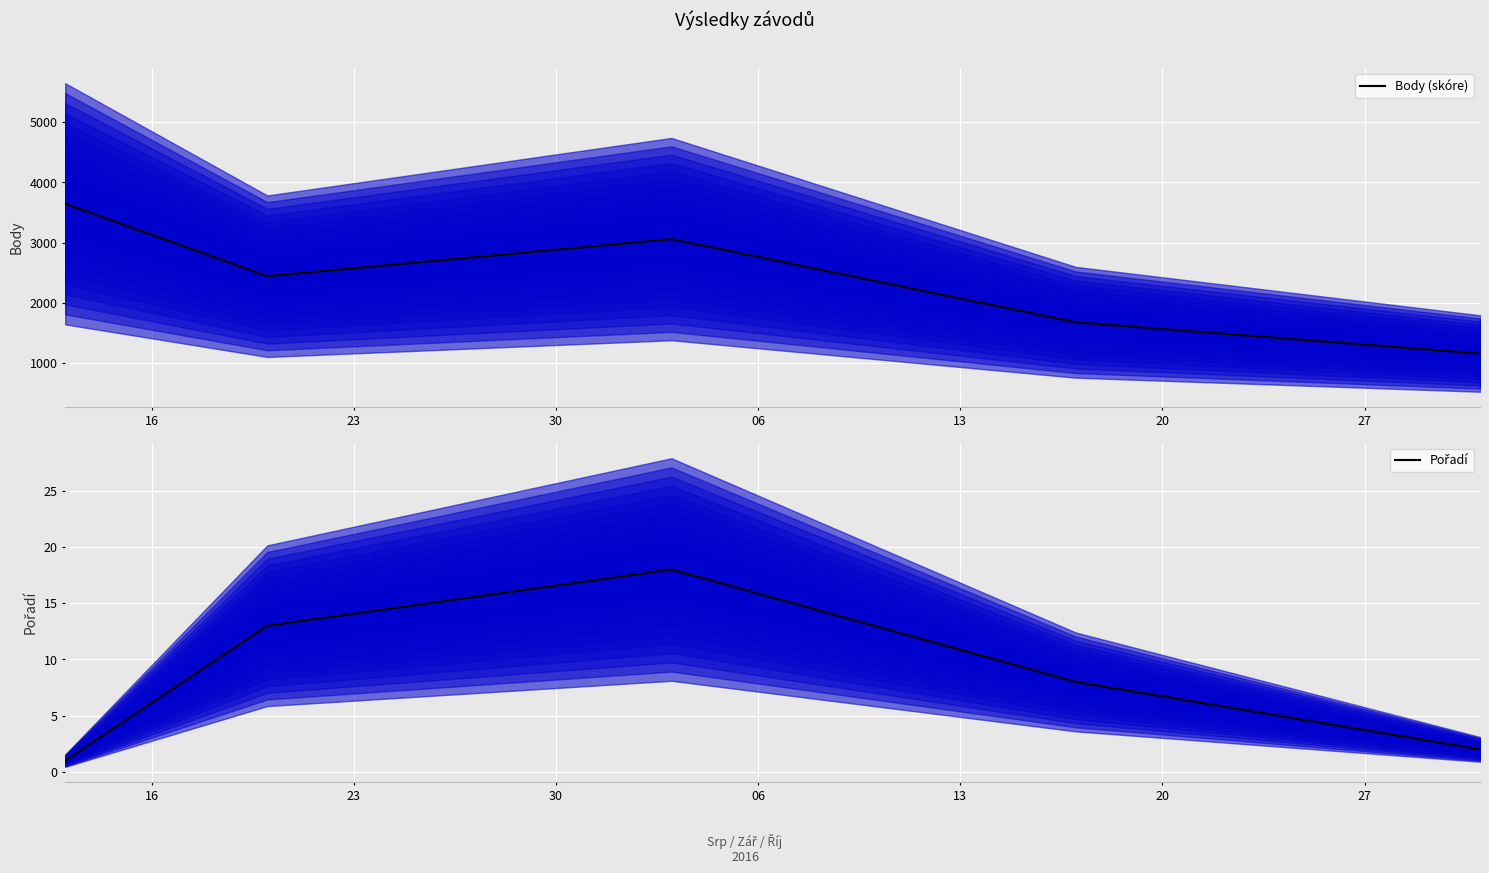

Which label corresponds to the largest value in the chart?

16